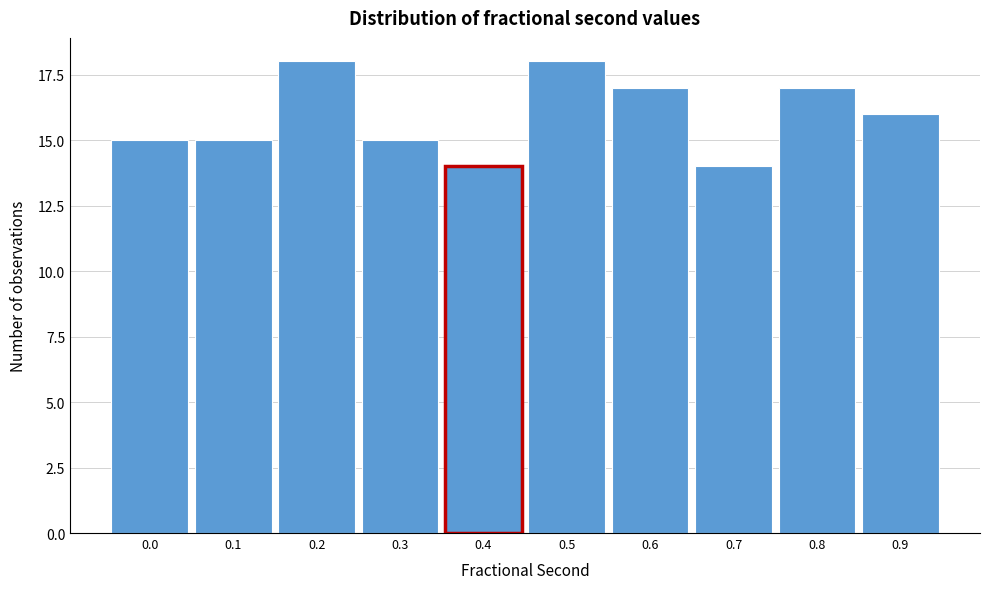

Reading right to left, list all the values displayed in this chart.

0.9=16	0.8=17	0.7=14	0.6=17	0.5=18	0.4=14	0.3=15	0.2=18	0.1=15	0.0=15